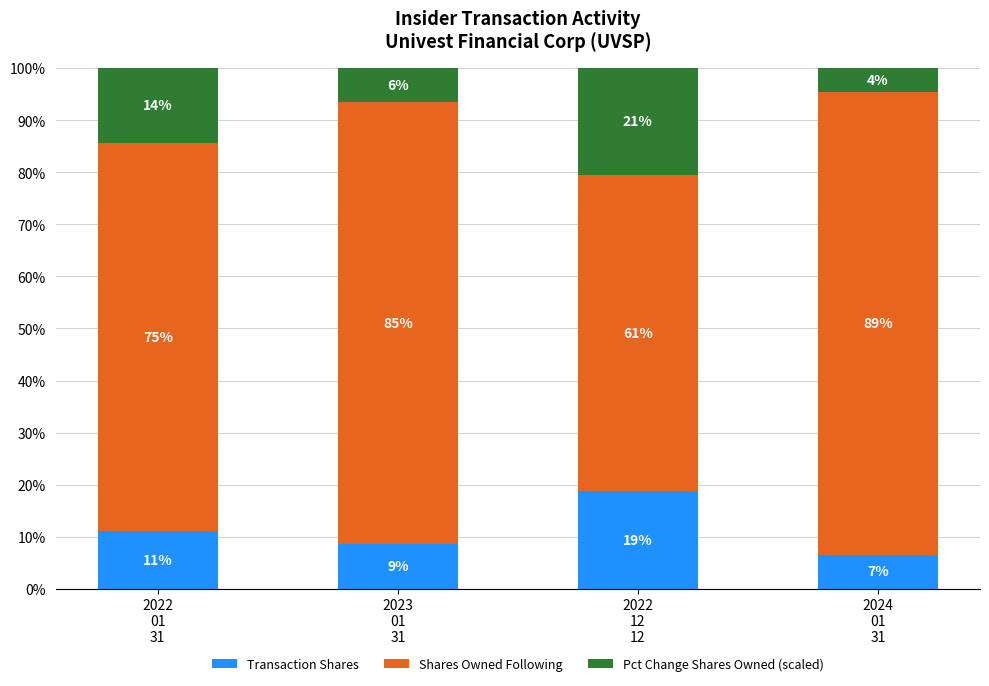

What are all the series names shown in the legend?

Transaction Shares, Shares Owned Following, Pct Change Shares Owned (scaled)